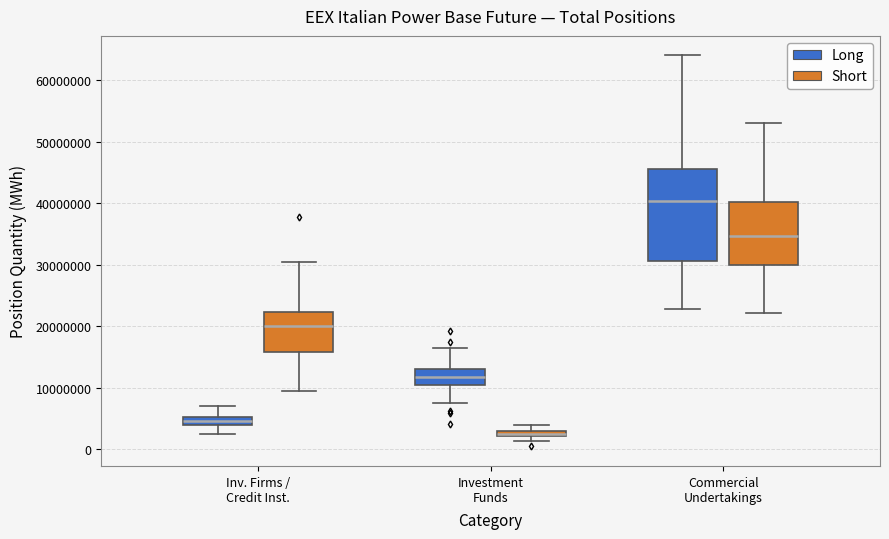

Where does the upper whisker of the box for Investment Funds (Long) end on the y-axis? The values are not printed on the chart, so give them approximately, as read against the axis.

17000000